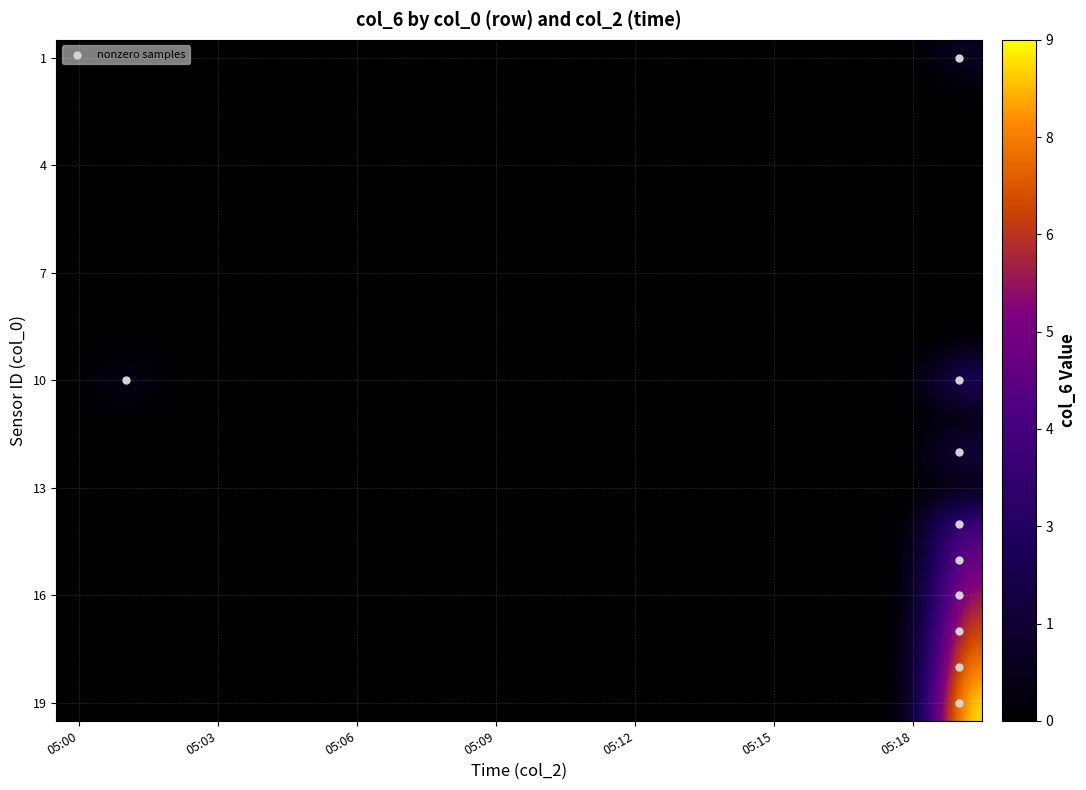

Reading left to right, what are all the values shown in this chart?

1: 0	0	0	0	0	0	0	0	0	0	0	0	0	0	0	0	0	0	0	1
2: 0	0	0	0	0	0	0	0	0	0	0	0	0	0	0	0	0	0	0	0
3: 0	0	0	0	0	0	0	0	0	0	0	0	0	0	0	0	0	0	0	0
4: 0	0	0	0	0	0	0	0	0	0	0	0	0	0	0	0	0	0	0	0
5: 0	0	0	0	0	0	0	0	0	0	0	0	0	0	0	0	0	0	0	0
6: 0	0	0	0	0	0	0	0	0	0	0	0	0	0	0	0	0	0	0	0
7: 0	0	0	0	0	0	0	0	0	0	0	0	0	0	0	0	0	0	0	0
8: 0	0	0	0	0	0	0	0	0	0	0	0	0	0	0	0	0	0	0	0
9: 0	0	0	0	0	0	0	0	0	0	0	0	0	0	0	0	0	0	0	0
10: 0	1	0	0	0	0	0	0	0	0	0	0	0	0	0	0	0	0	0	3
11: 0	0	0	0	0	0	0	0	0	0	0	0	0	0	0	0	0	0	0	0
12: 0	0	0	0	0	0	0	0	0	0	0	0	0	0	0	0	0	0	0	2
13: 0	0	0	0	0	0	0	0	0	0	0	0	0	0	0	0	0	0	0	0
14: 0	0	0	0	0	0	0	0	0	0	0	0	0	0	0	0	0	0	0	4
15: 0	0	0	0	0	0	0	0	0	0	0	0	0	0	0	0	0	0	0	5
16: 0	0	0	0	0	0	0	0	0	0	0	0	0	0	0	0	0	0	0	6
17: 0	0	0	0	0	0	0	0	0	0	0	0	0	0	0	0	0	0	0	7
18: 0	0	0	0	0	0	0	0	0	0	0	0	0	0	0	0	0	0	0	8
19: 0	0	0	0	0	0	0	0	0	0	0	0	0	0	0	0	0	0	0	9